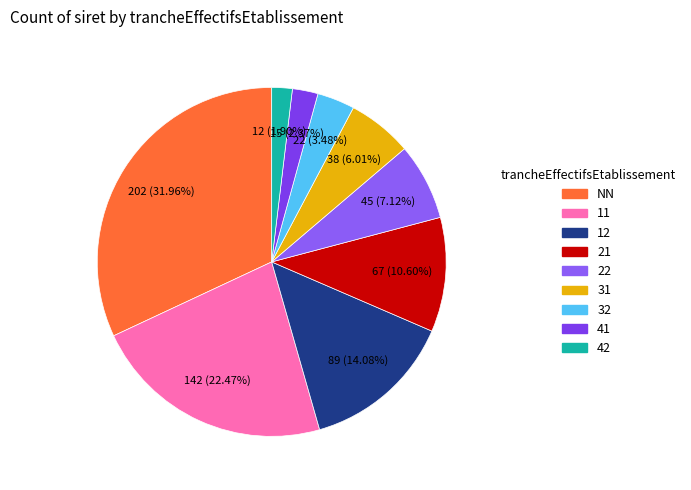

To the nearest percent, what percentage of the pie is NN?

32%